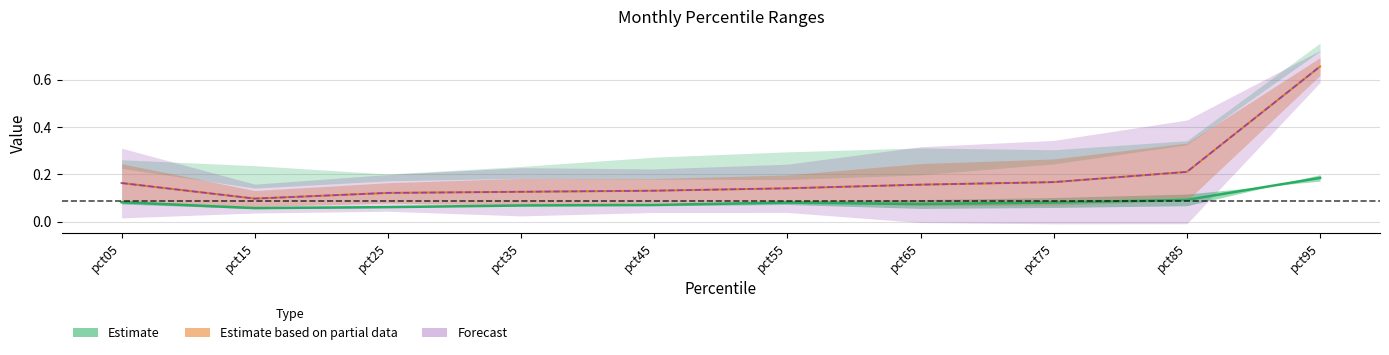

Which category has the lowest value across all series?

pct15